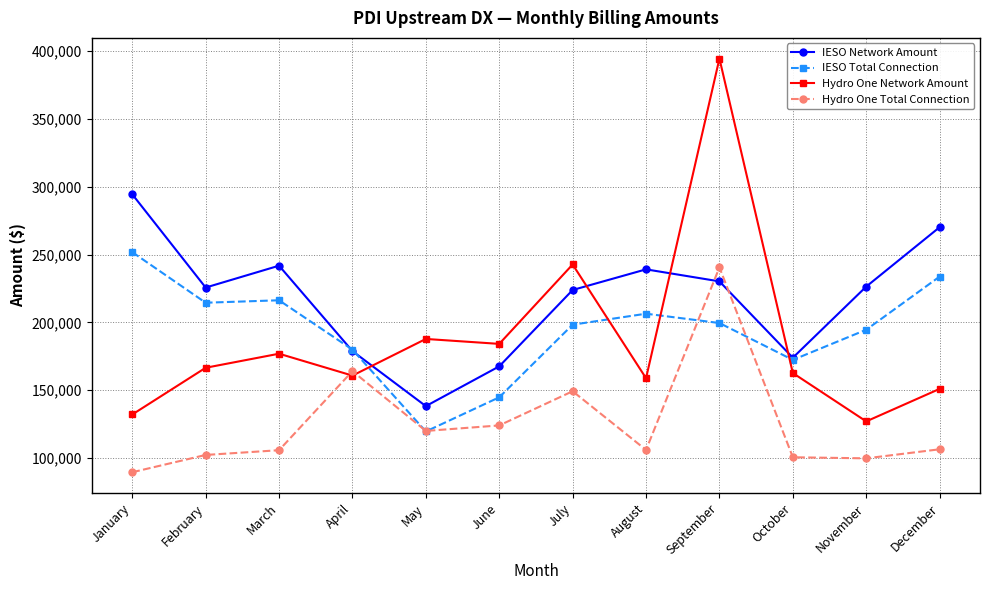

At which category is the sum across all series the highest?

September